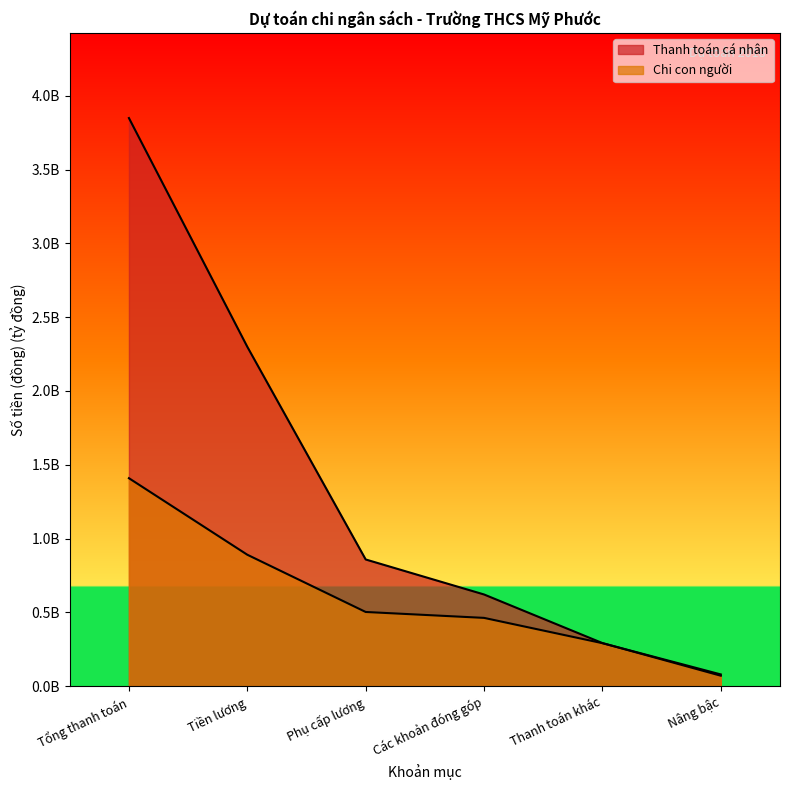

Rank the categories by Thanh toán cá nhân value from highest to lowest.

Tổng thanh toán, Tiền lương, Phụ cấp lương, Các khoản đóng góp, Thanh toán khác, Nâng bậc